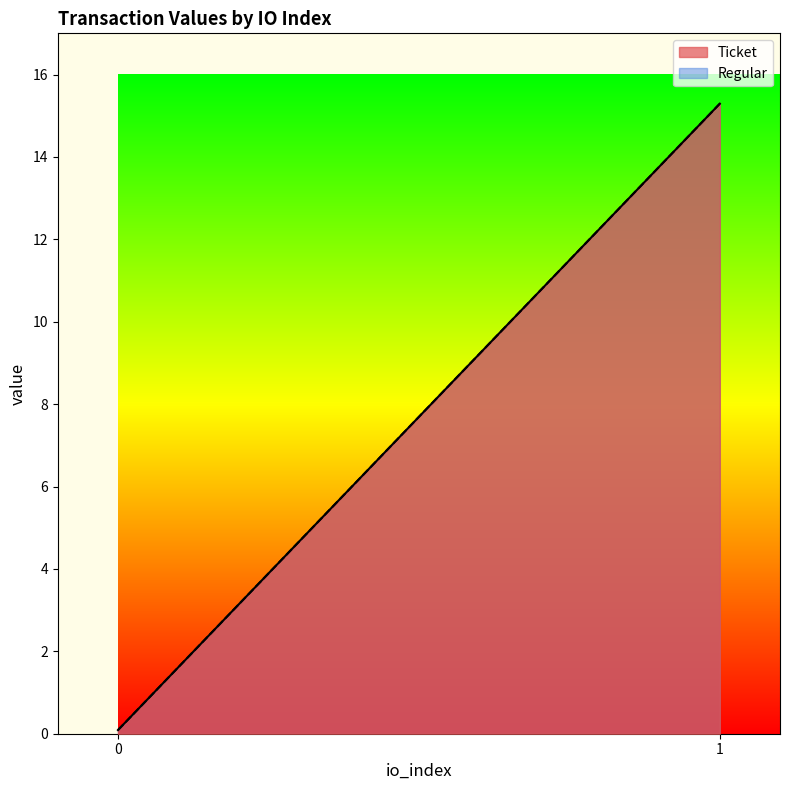

Reading left to right, transcribe all the data shown in this chart.

Ticket: 0=0.1	1=15.3
Regular: 0=0.1	1=15.3